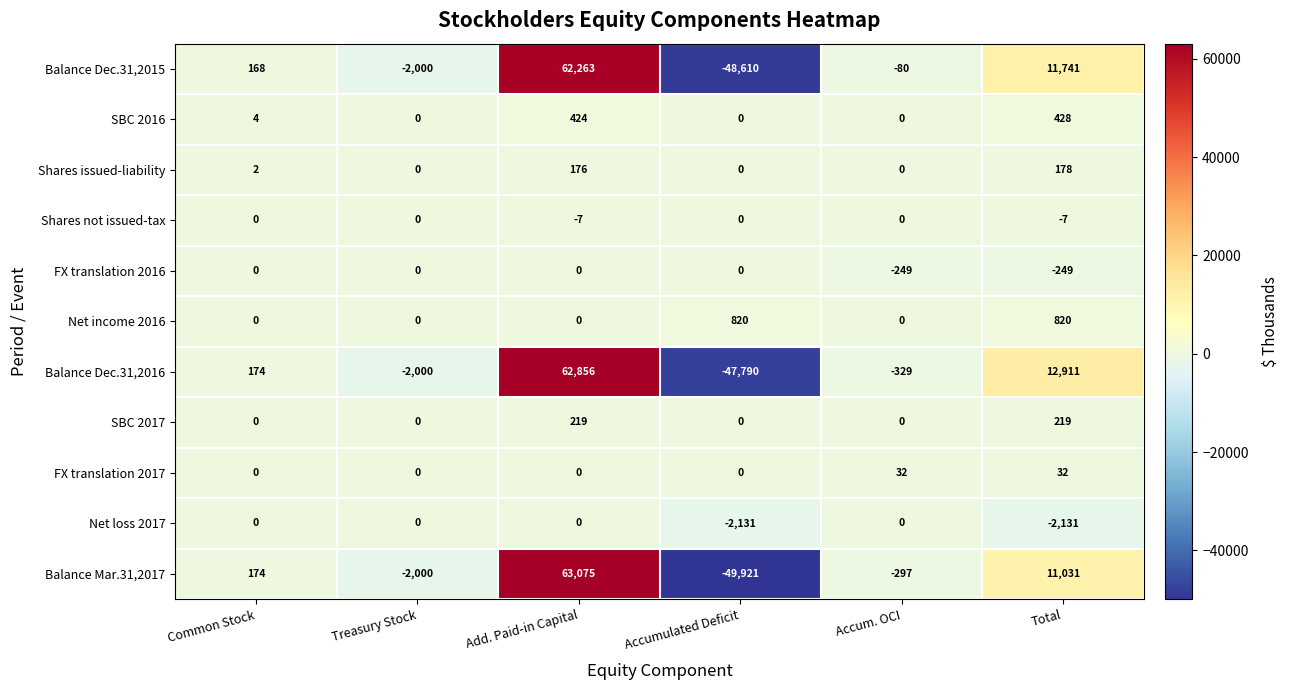

At which label is Balance Dec.31,2015 closest to 6826?

Total